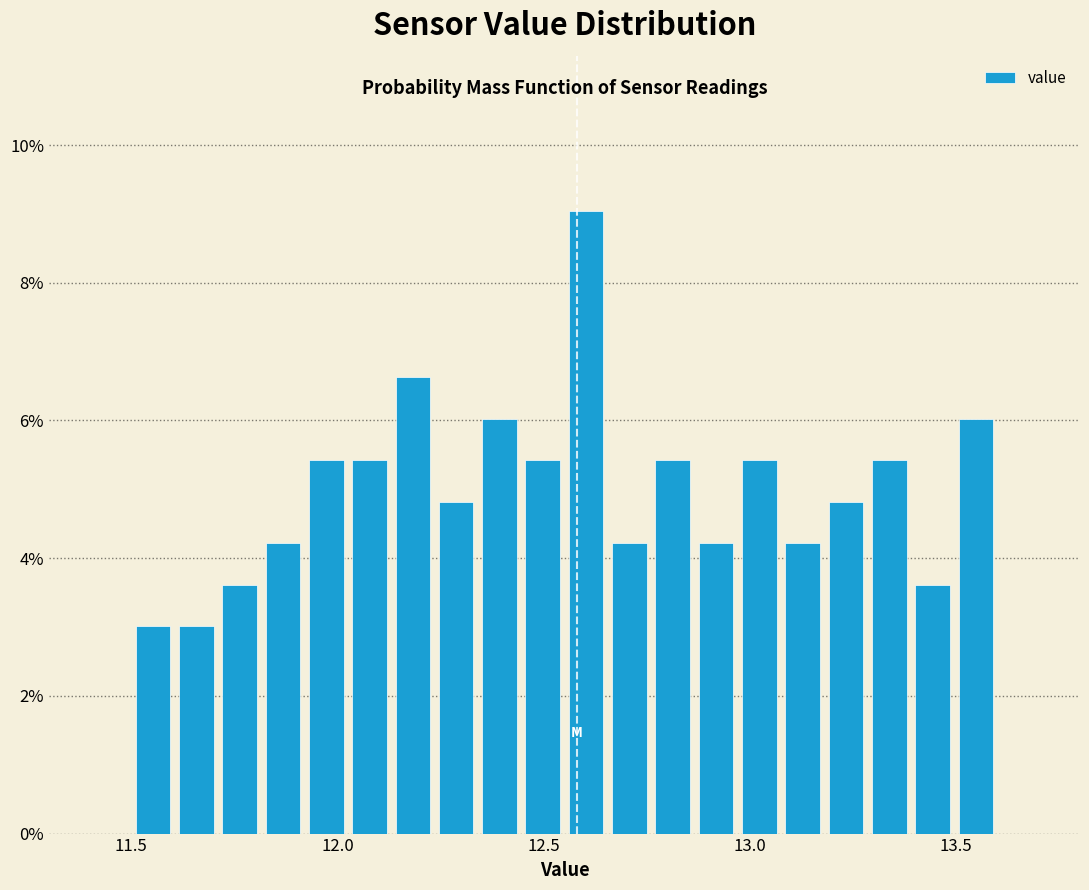

Read against the x-axis, roughly where is the centre of the tallest bar?

12.60